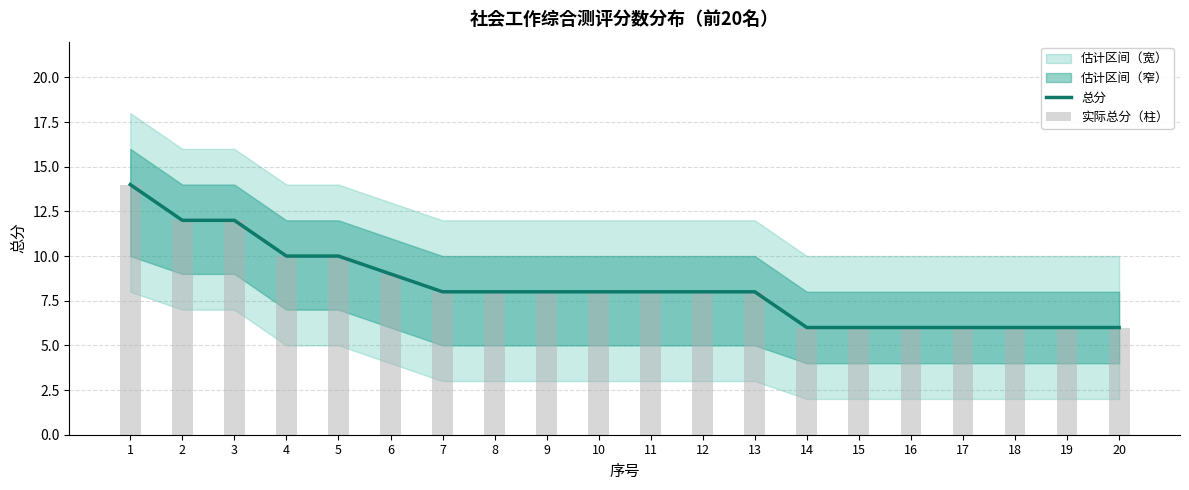

What is the value of the 实际总分（柱） bar at the 1st from the left?

14